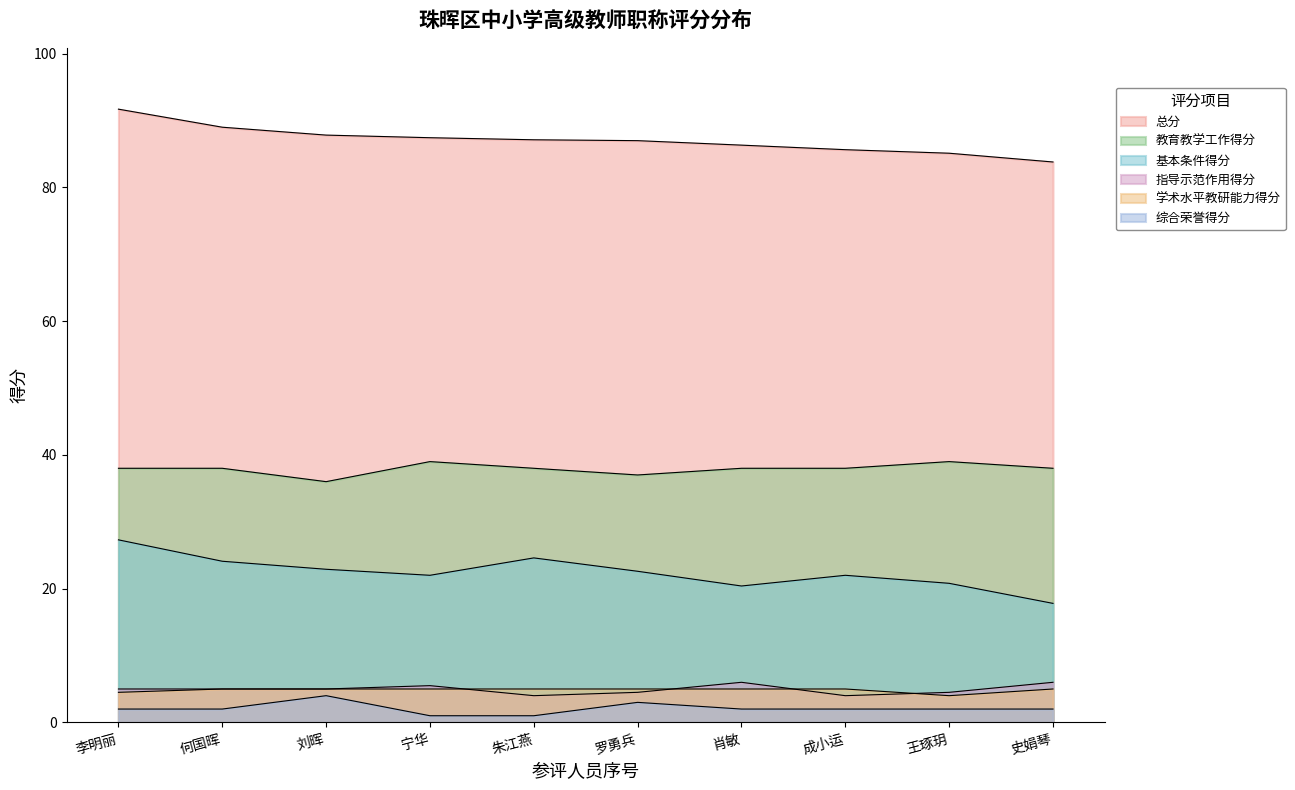

Count the 指导示范作用得分 values in the range 4 to 5.

7